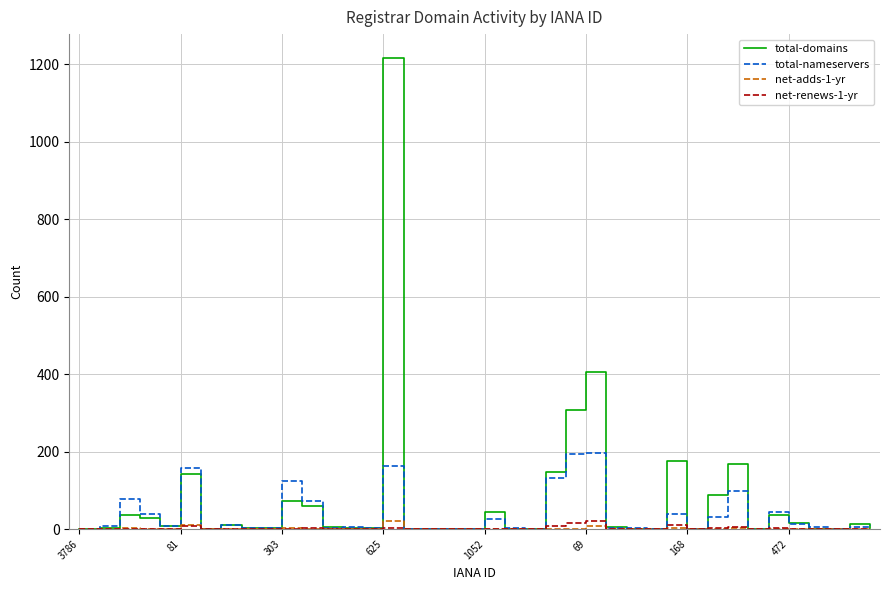

Which series has the largest range (max minus min)?

total-domains